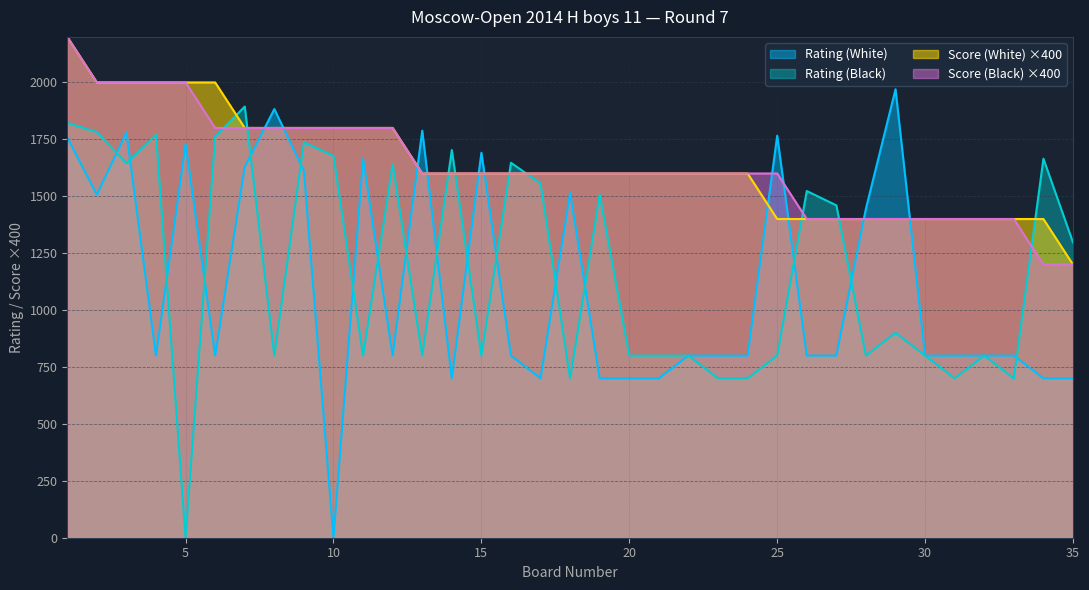

Reading left to right, what are all the values shown in this chart?

Rating (White): 1=1758	2=1507	3=1780	4=800	5=1729	6=800	7=1629	8=1883	9=1611	10=0	11=1664	12=800	13=1788	14=700	15=1691	16=800	17=700	18=1515	19=700	20=700	21=700	22=800	23=800	24=800	25=1766	26=800	27=800	28=1446	29=1970	30=800	31=800	32=800	33=800	34=700	35=700
Rating (Black): 1=1822	2=1782	3=1645	4=1770	5=0	6=1762	7=1894	8=800	9=1737	10=1677	11=800	12=1641	13=800	14=1703	15=800	16=1647	17=1556	18=700	19=1507	20=800	21=800	22=800	23=700	24=700	25=800	26=1523	27=1460	28=800	29=900	30=800	31=700	32=800	33=700	34=1665	35=1297
Score (White): 1=2200	2=2000	3=2000	4=2000	5=2000	6=2000	7=1800	8=1800	9=1800	10=1800	11=1800	12=1800	13=1600	14=1600	15=1600	16=1600	17=1600	18=1600	19=1600	20=1600	21=1600	22=1600	23=1600	24=1600	25=1400	26=1400	27=1400	28=1400	29=1400	30=1400	31=1400	32=1400	33=1400	34=1400	35=1200
Score (Black): 1=2200	2=2000	3=2000	4=2000	5=2000	6=1800	7=1800	8=1800	9=1800	10=1800	11=1800	12=1800	13=1600	14=1600	15=1600	16=1600	17=1600	18=1600	19=1600	20=1600	21=1600	22=1600	23=1600	24=1600	25=1600	26=1400	27=1400	28=1400	29=1400	30=1400	31=1400	32=1400	33=1400	34=1200	35=1200